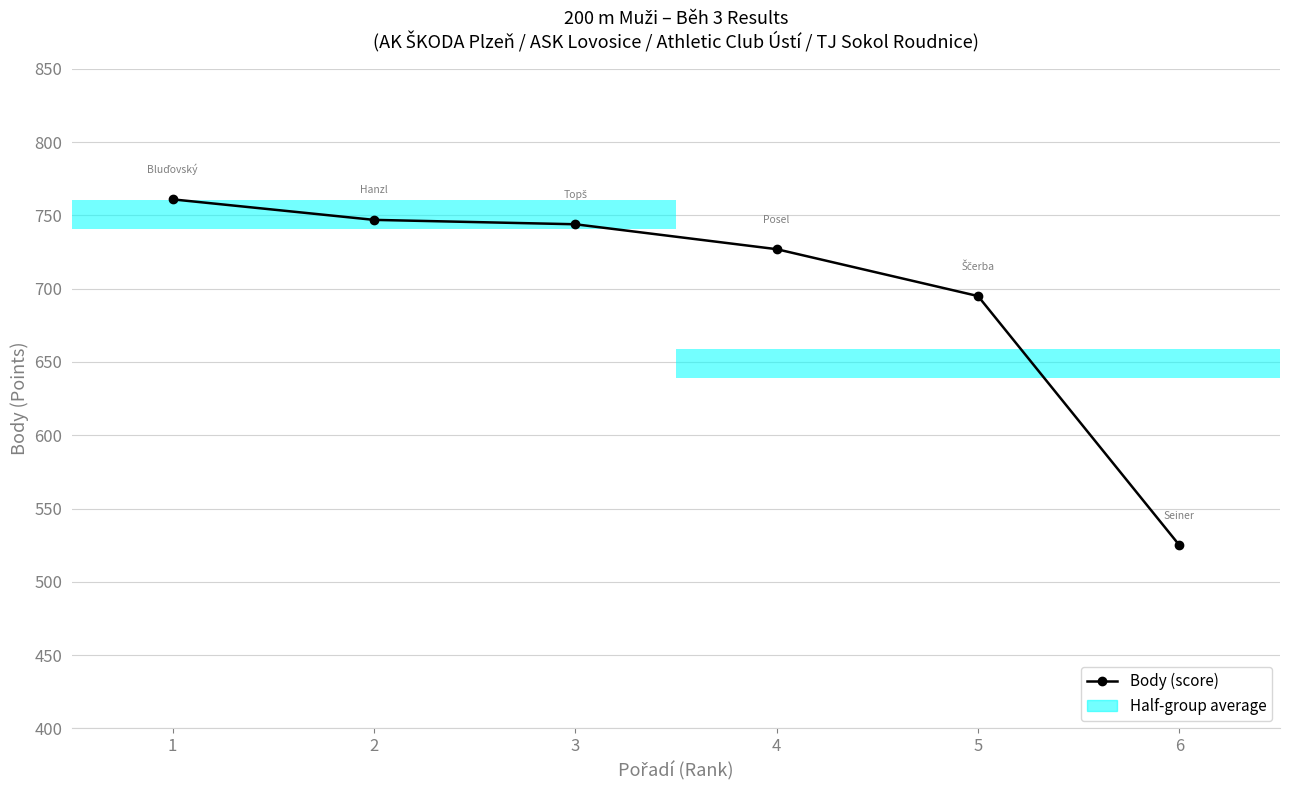

What is the average value?

700